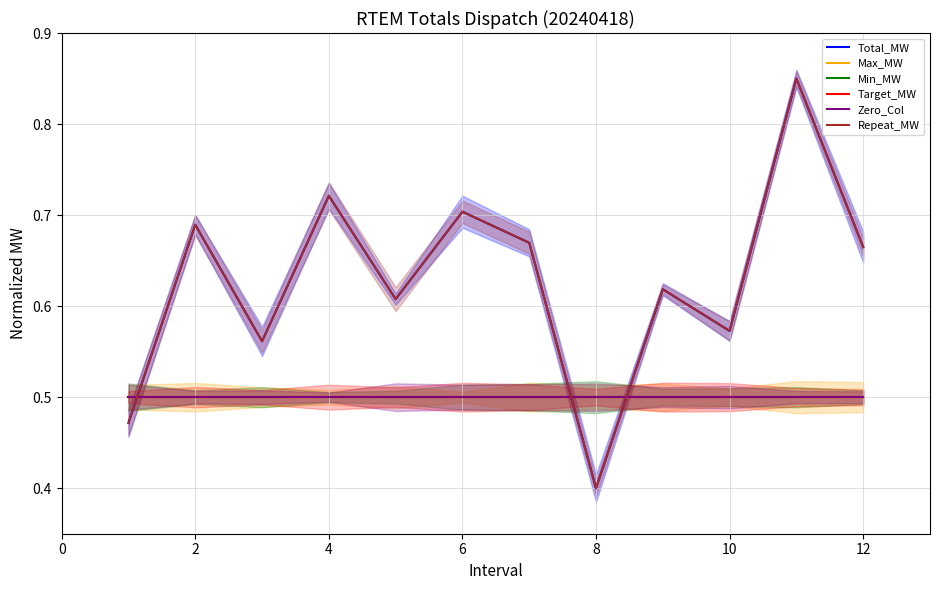

True or false: Zero_Col has a value of 0.5 at 10.

True